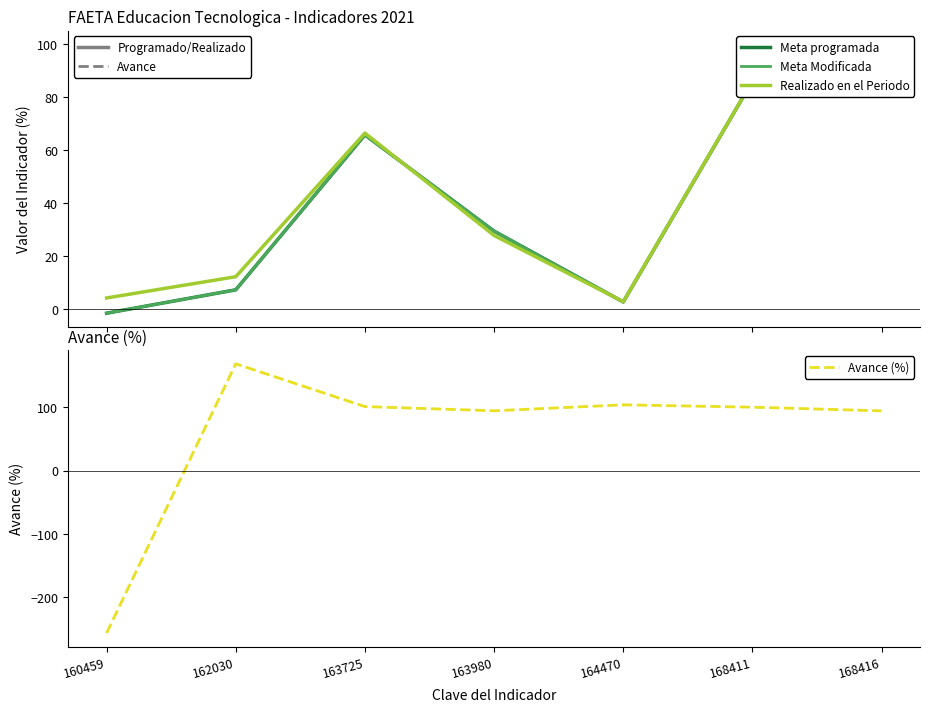

How many categories are shown in the chart?

7